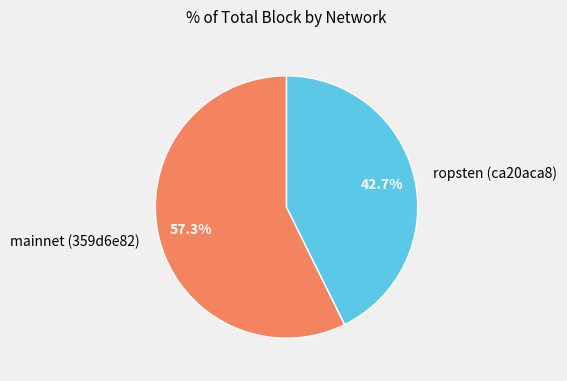

Combined, do ropsten (ca20aca8) and mainnet (359d6e82) account for over 50%?

Yes